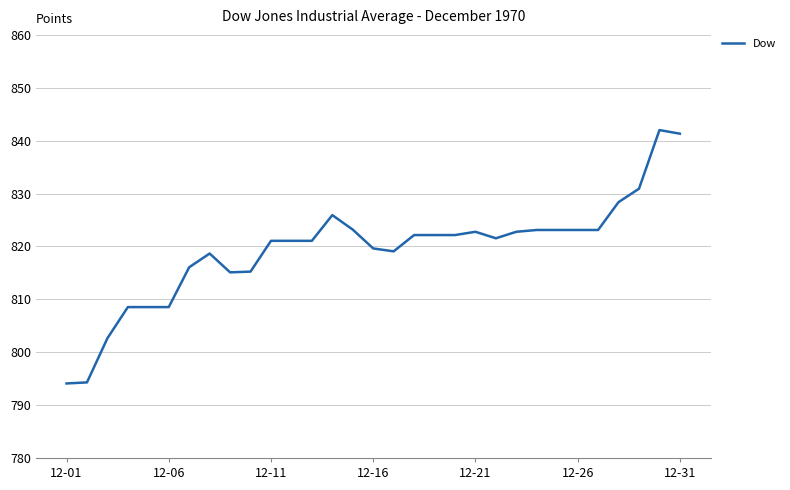

What is the maximum value shown in the chart?

842.0